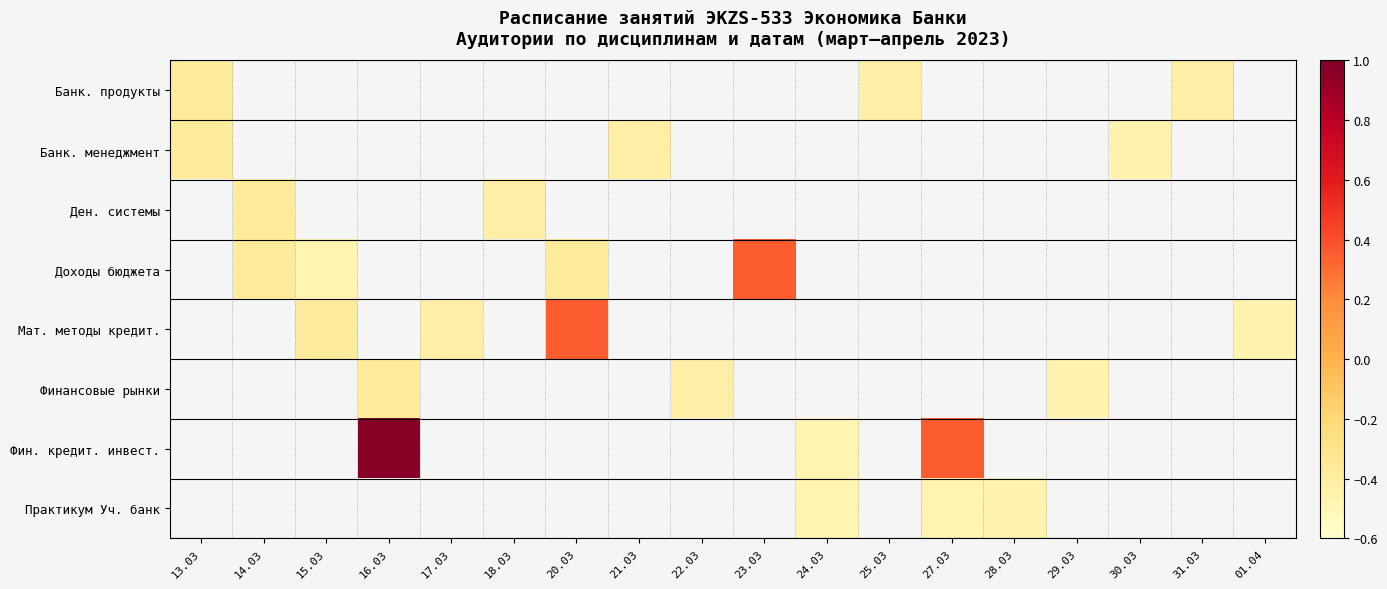

The value of Мат. методы кредит. at 01.04 is -0.5. True or false?

True